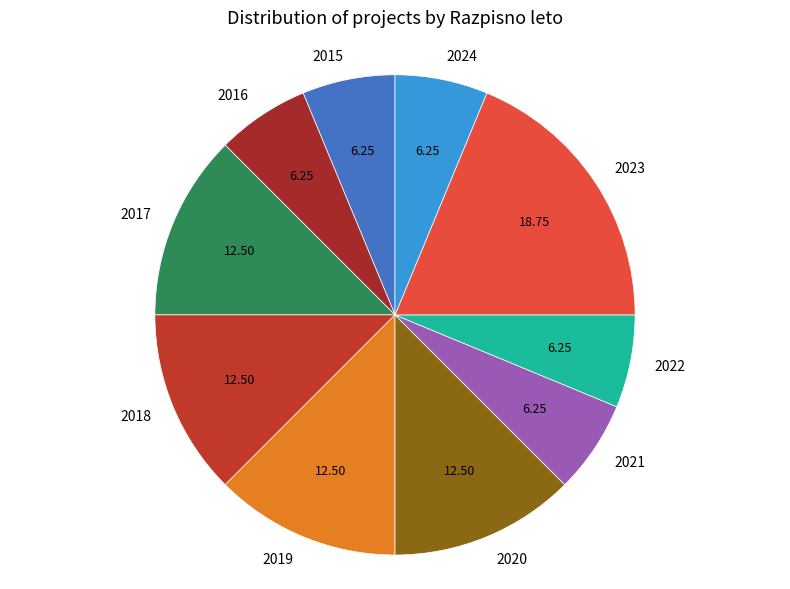

Do 2017 and 2019 together represent more than half of the pie?

No